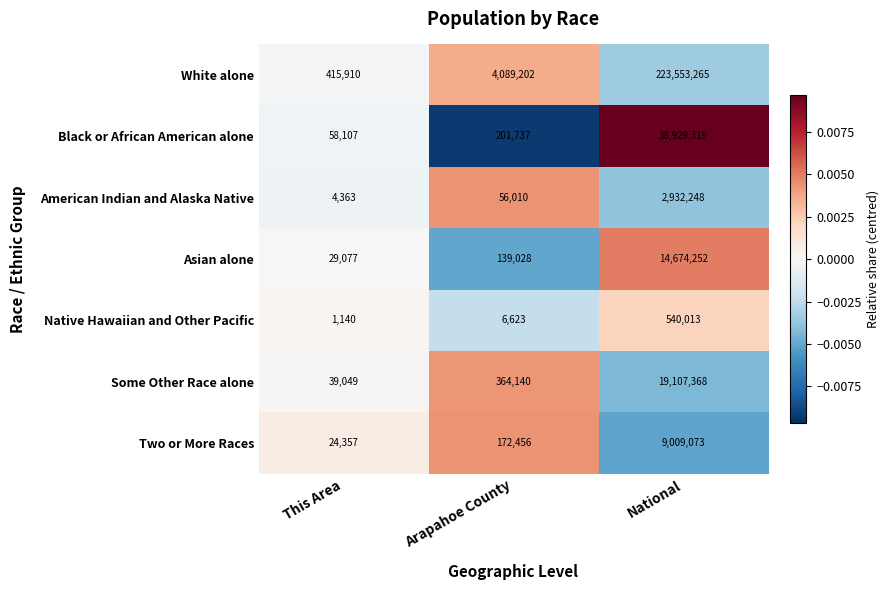

Reading left to right, transcribe all the data shown in this chart.

White alone: This Area=415910	Arapahoe County=4089202	National=223553265
Black or African American alone: This Area=58107	Arapahoe County=201737	National=38929319
American Indian and Alaska Native: This Area=4363	Arapahoe County=56010	National=2932248
Asian alone: This Area=29077	Arapahoe County=139028	National=14674252
Native Hawaiian and Other Pacific: This Area=1140	Arapahoe County=6623	National=540013
Some Other Race alone: This Area=39049	Arapahoe County=364140	National=19107368
Two or More Races: This Area=24357	Arapahoe County=172456	National=9009073